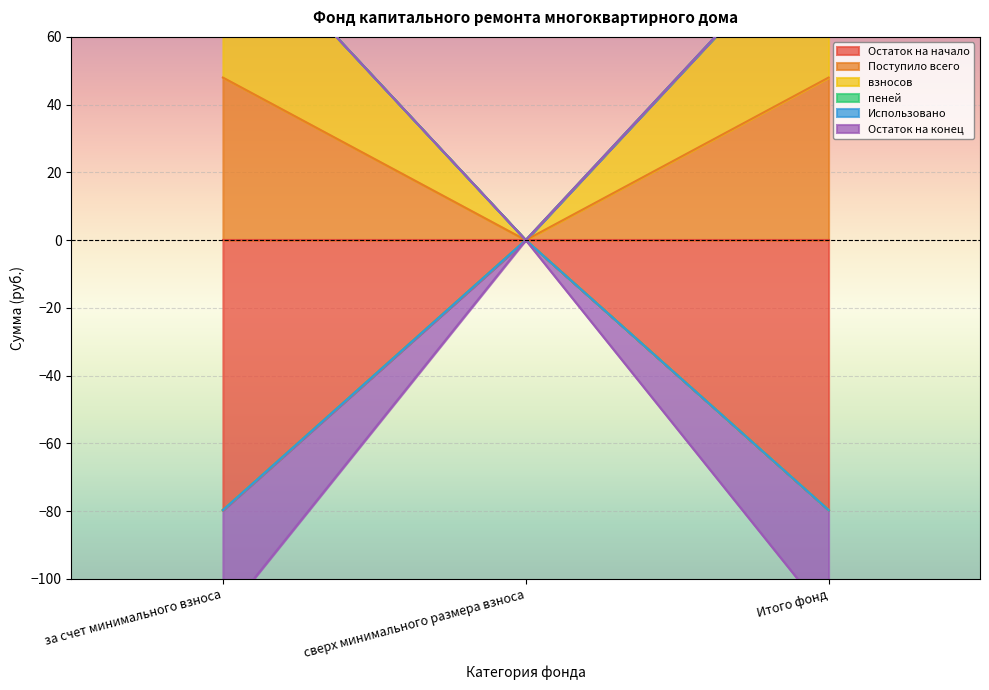

Is it true that Поступило всего equals 48.0 at Итого фонд?

True